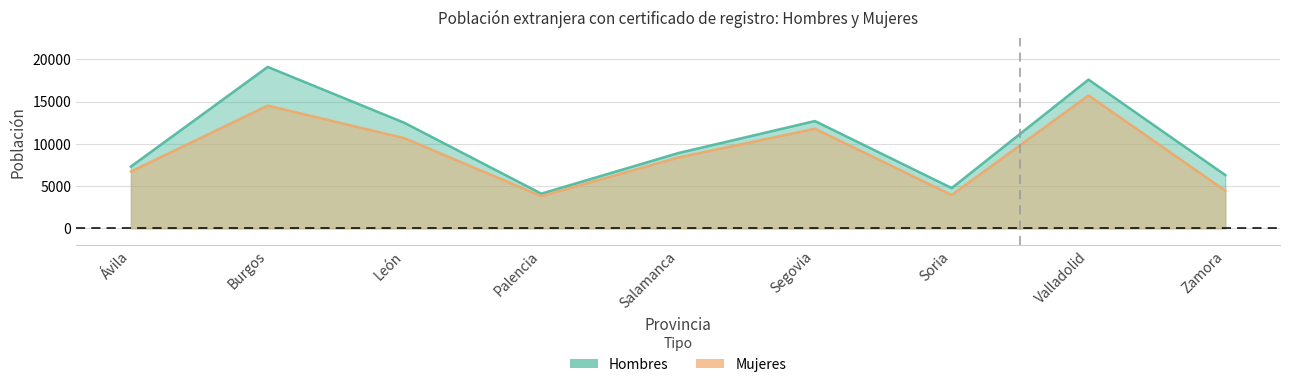

The Hombres series shows 12112 at Valladolid. True or false?

False